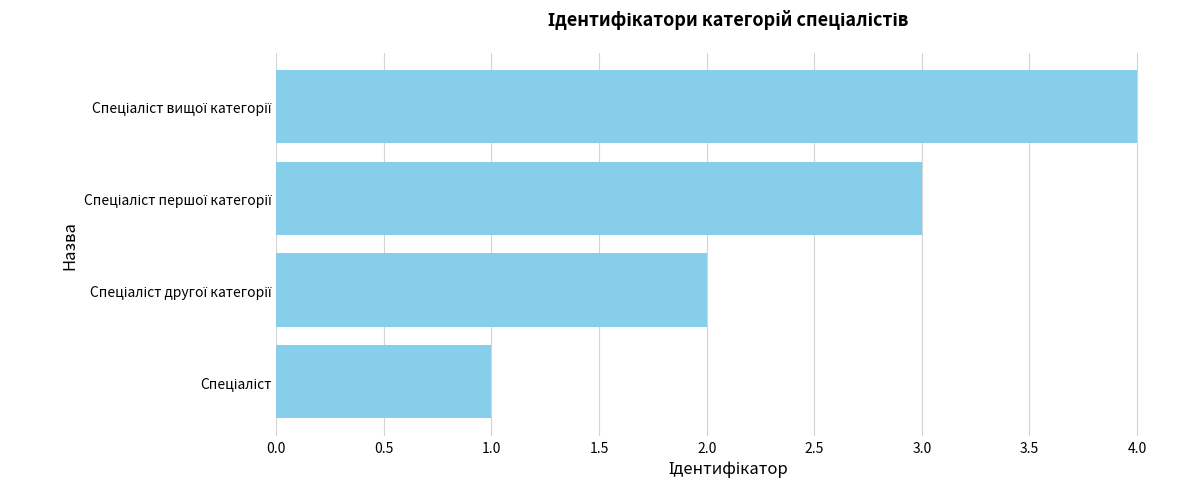

What is the difference between the maximum and minimum values?

3